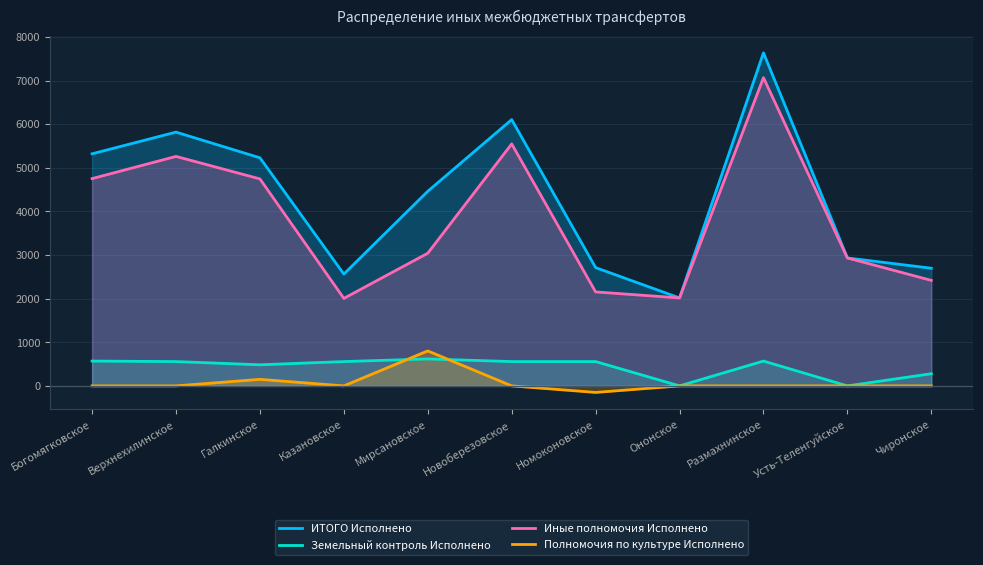

At Галкинское, list the series in order from smallest to largest.

Полномочия по культуре Исполнено, Земельный контроль Исполнено, Иные полномочия Исполнено, ИТОГО Исполнено